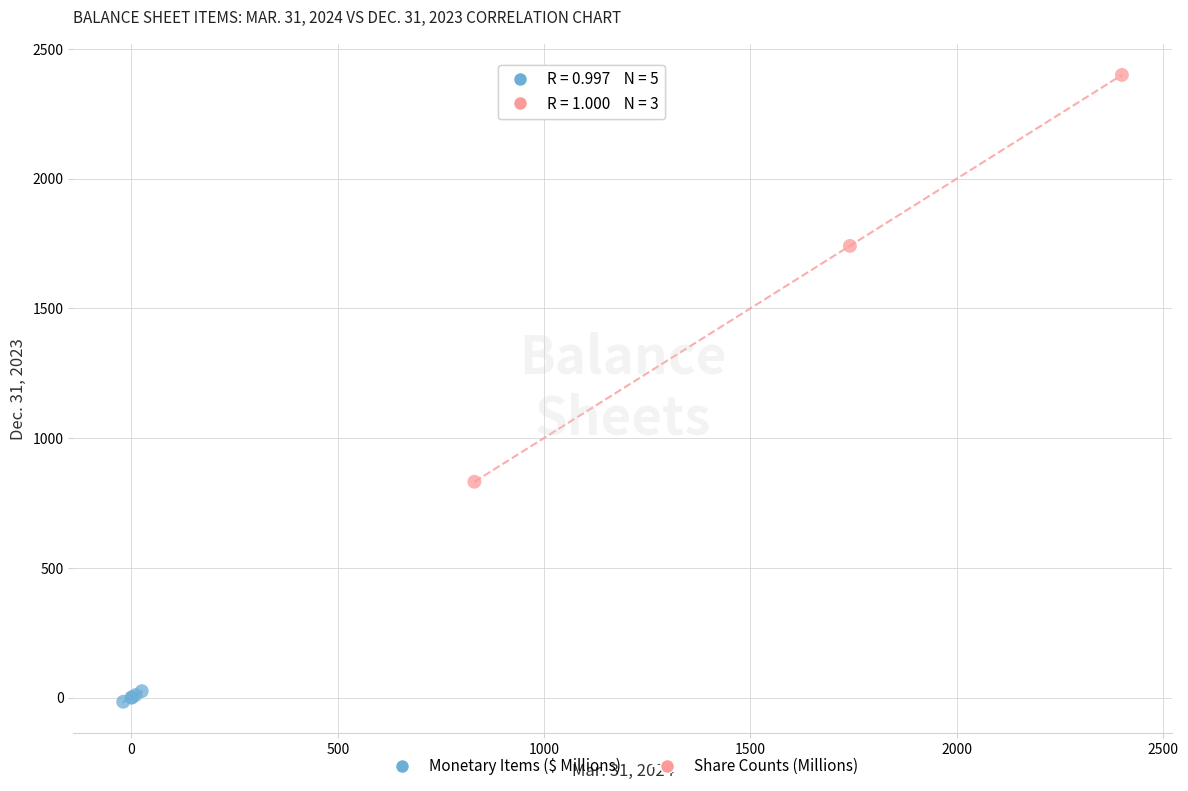

Which series has the widest spread of Y values?

Share Counts (Millions)